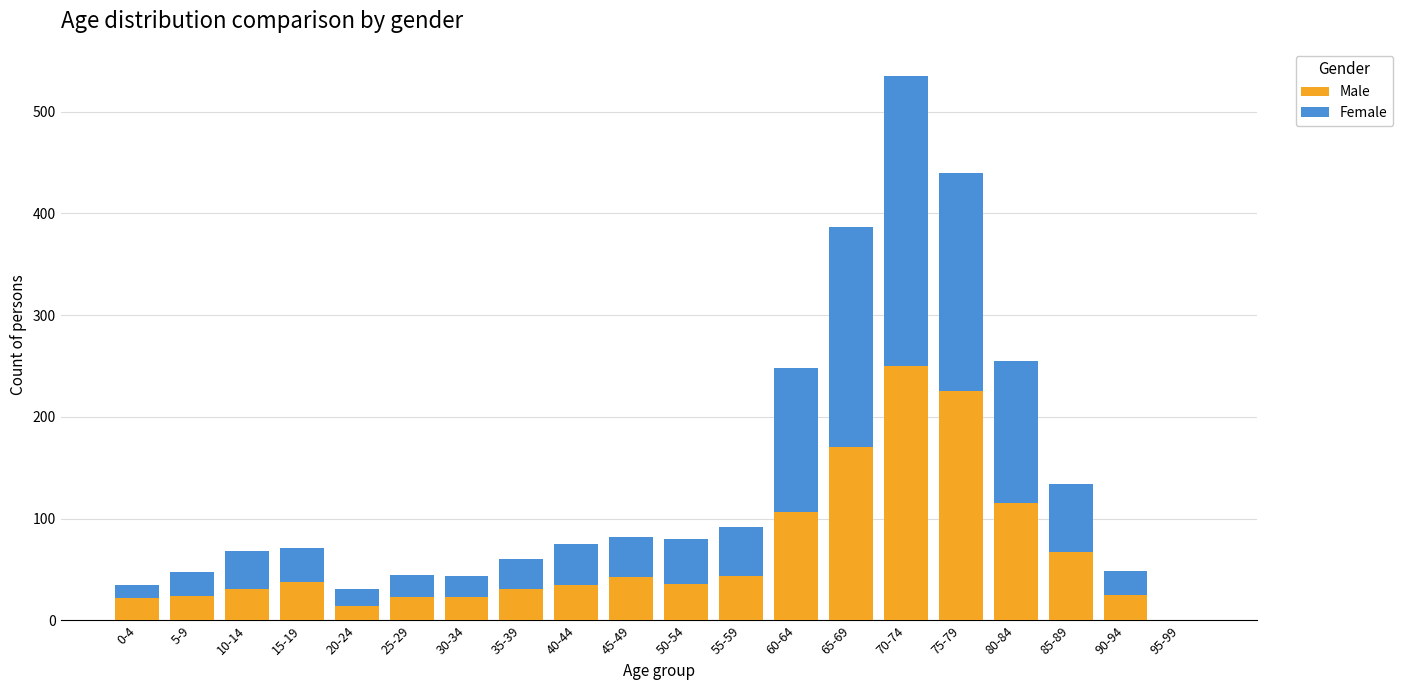

What is the total value across all series at 55-59?

92